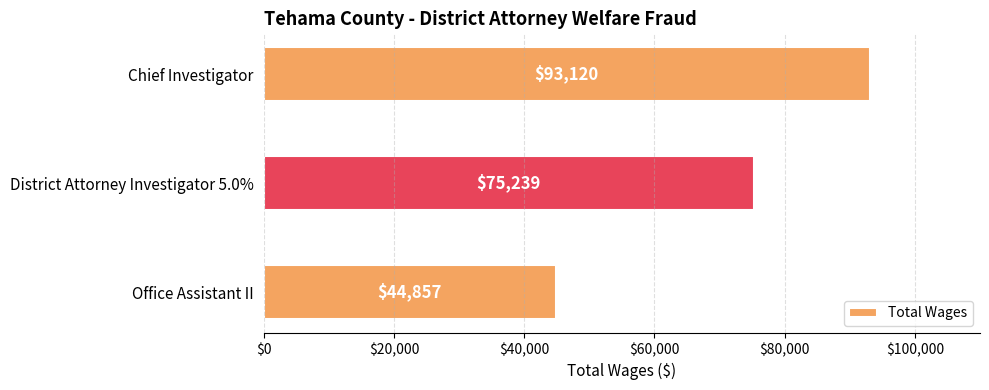

What is the change in value from Chief Investigator to District Attorney Investigator 5.0%?

-17881